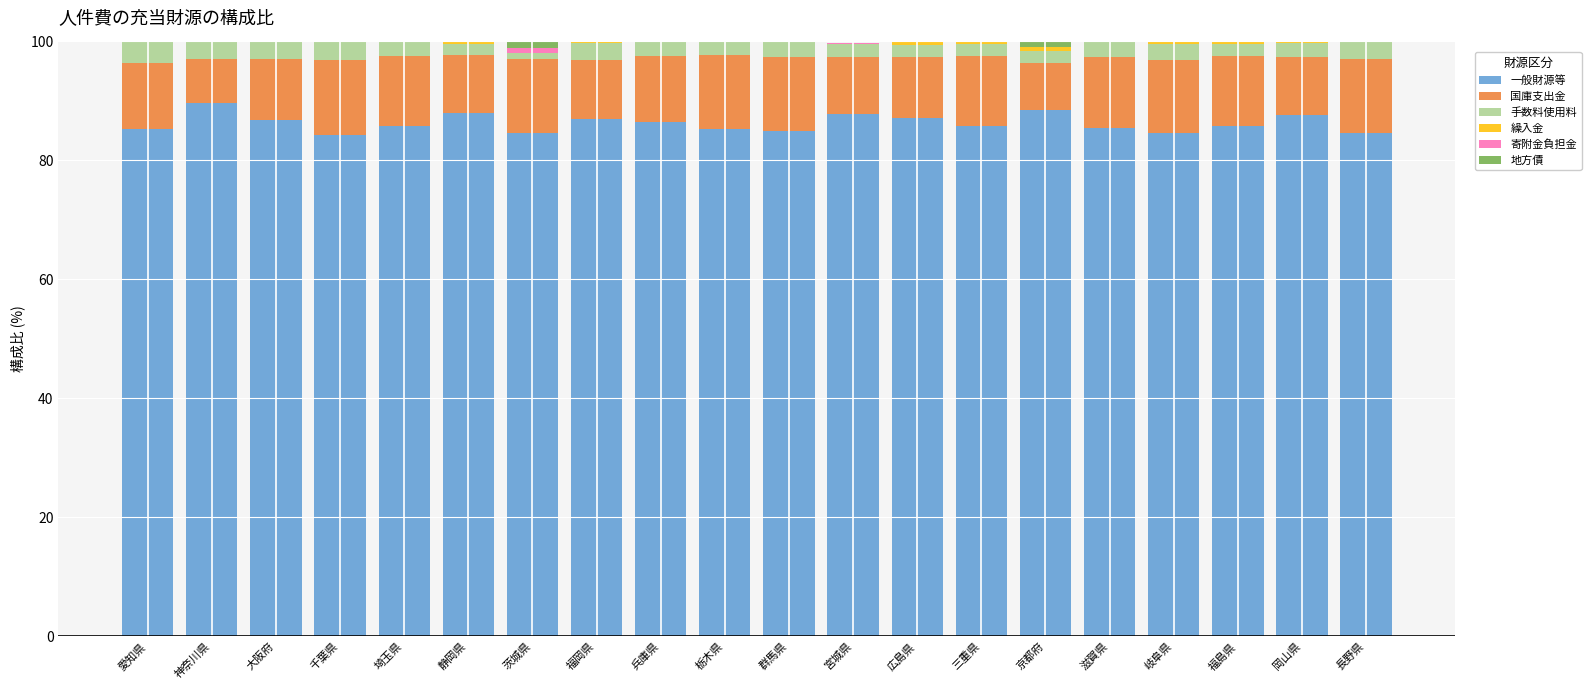

What is the label of the 19th bar from the right?

神奈川県